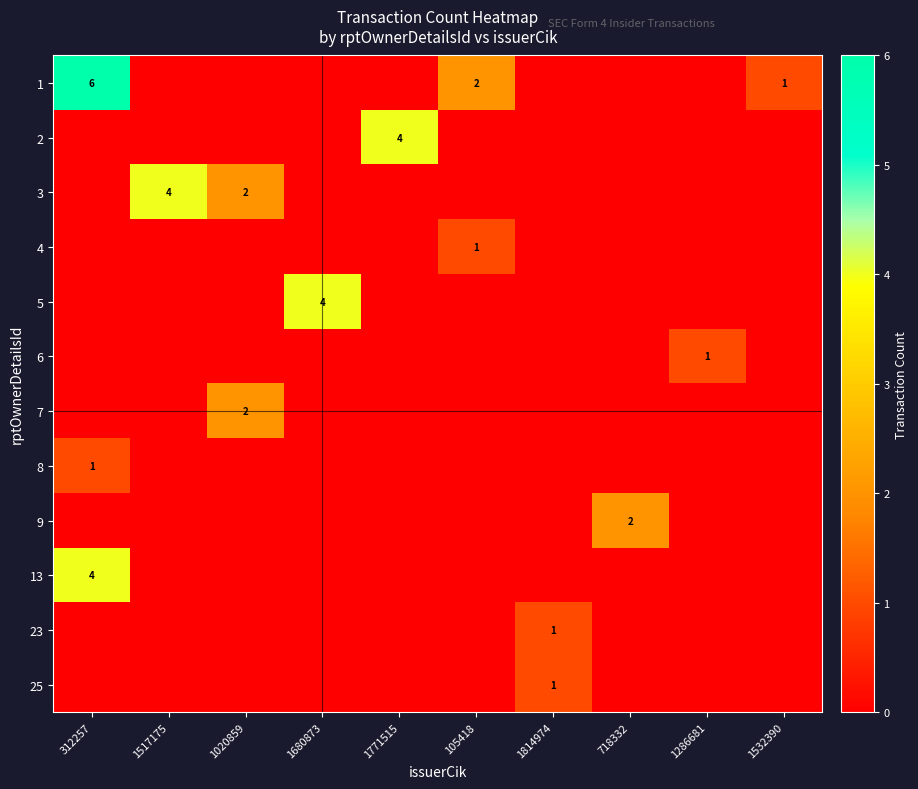

At which category is the sum across all series the highest?

312257